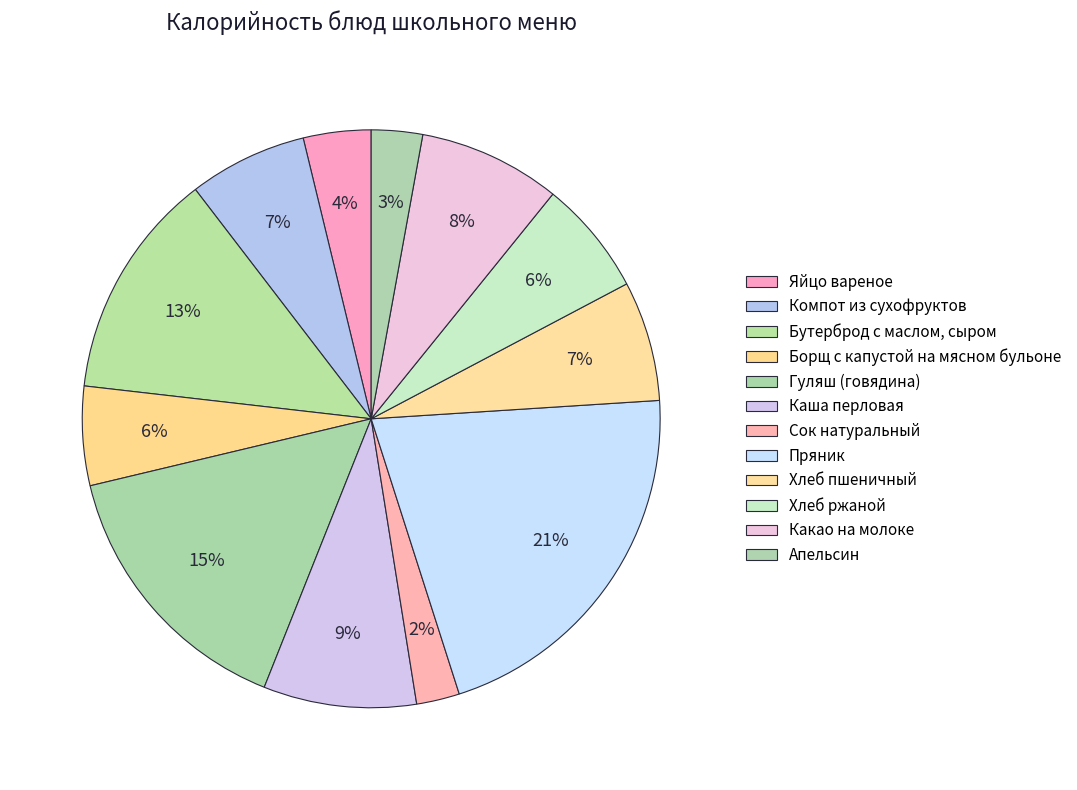

Rank the categories by value from lowest to highest.

Сок натуральный, Апельсин, Яйцо вареное, Борщ с капустой на мясном бульоне, Хлеб ржаной, Компот из сухофруктов, Хлеб пшеничный, Какао на молоке, Каша перловая, Бутерброд с маслом, сыром, Гуляш (говядина), Пряник